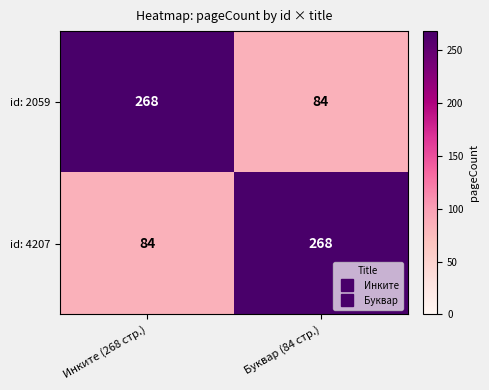

What is the difference between the highest and lowest values at Буквар (84 стр.)?

184